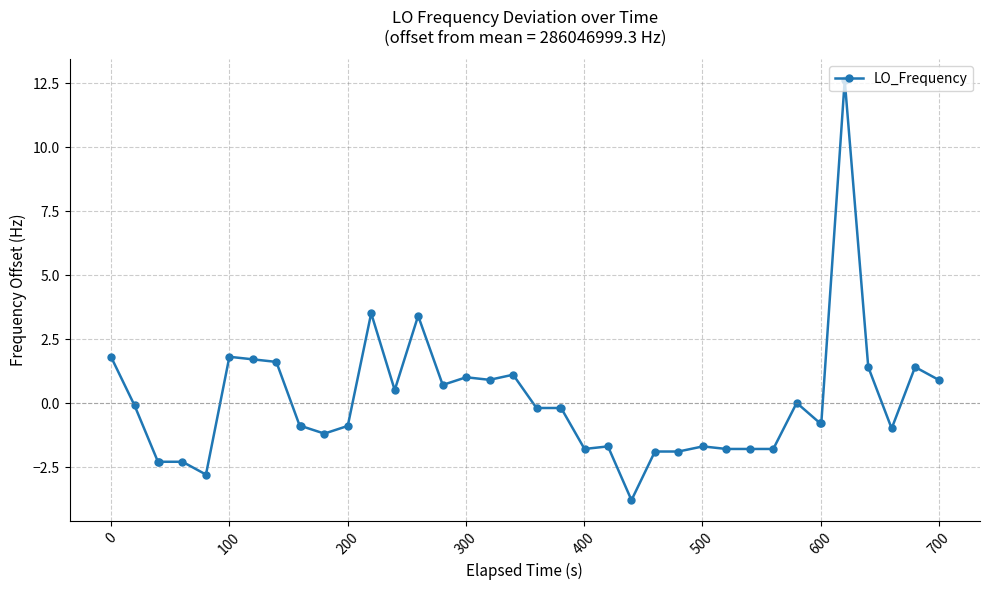

Count the number of data series in this chart.

1